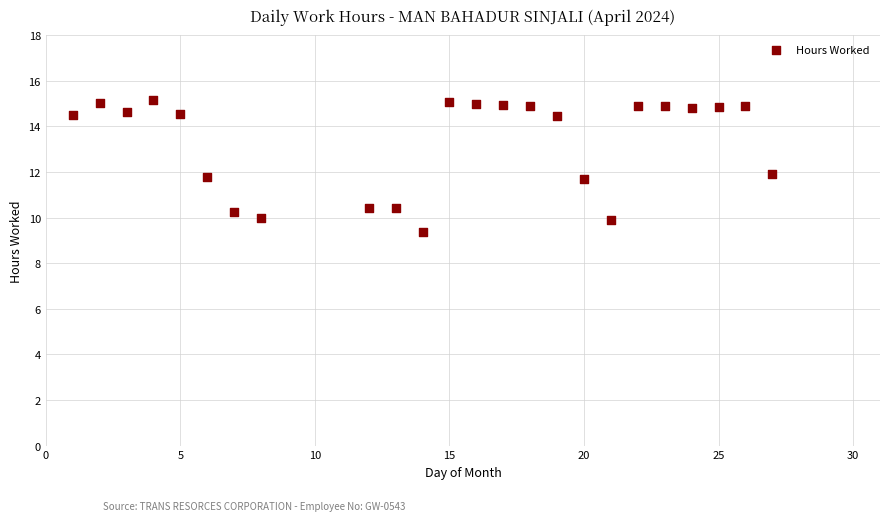

What is the range of Y values (max minus min)?

5.8